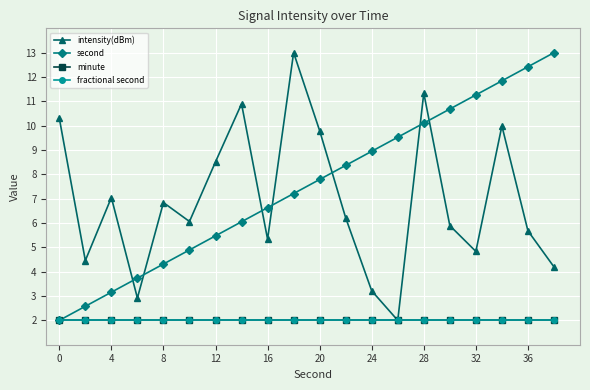

Does the chart have visible grid lines?

Yes